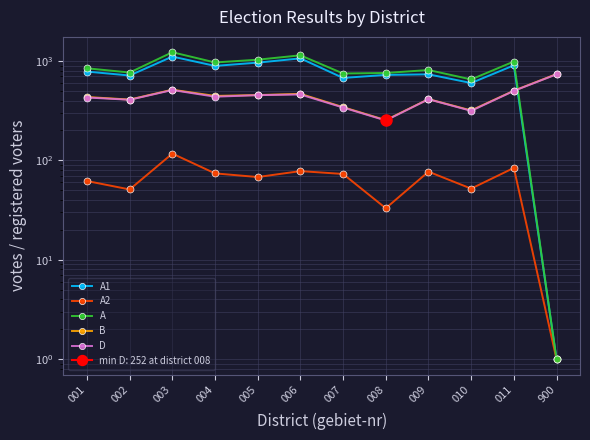

Which series has the widest spread of values?

A